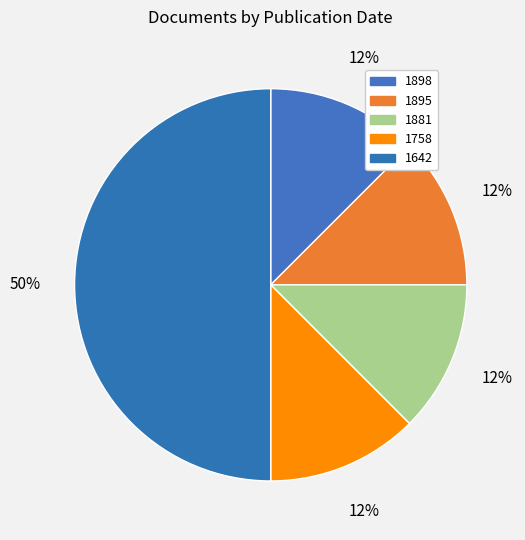

How many slices are in this pie chart?

5